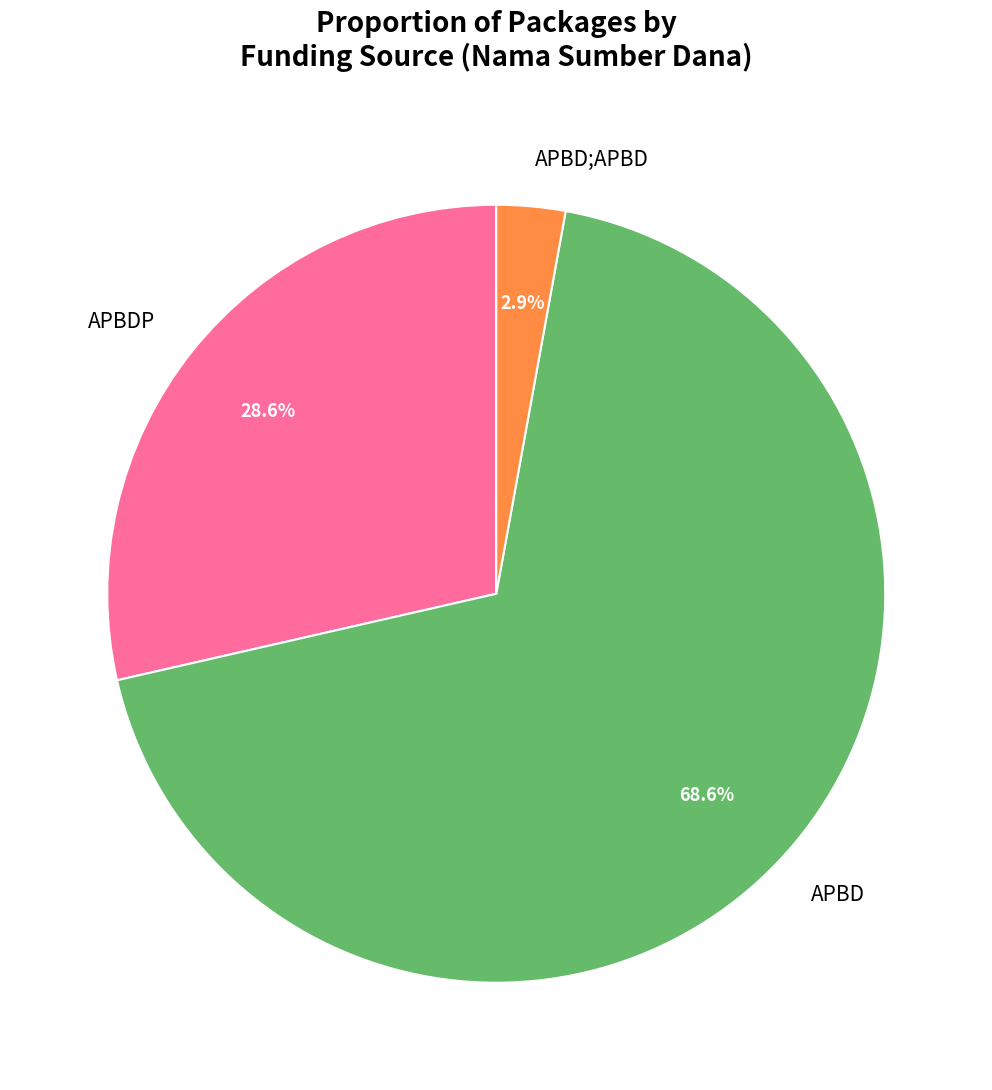

True or false: APBDP accounts for 11% of the total.

False